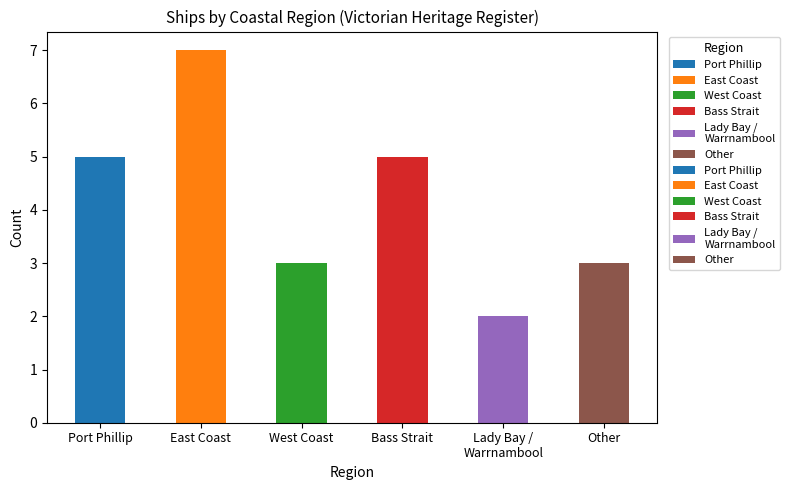

Are the bars horizontal?

No